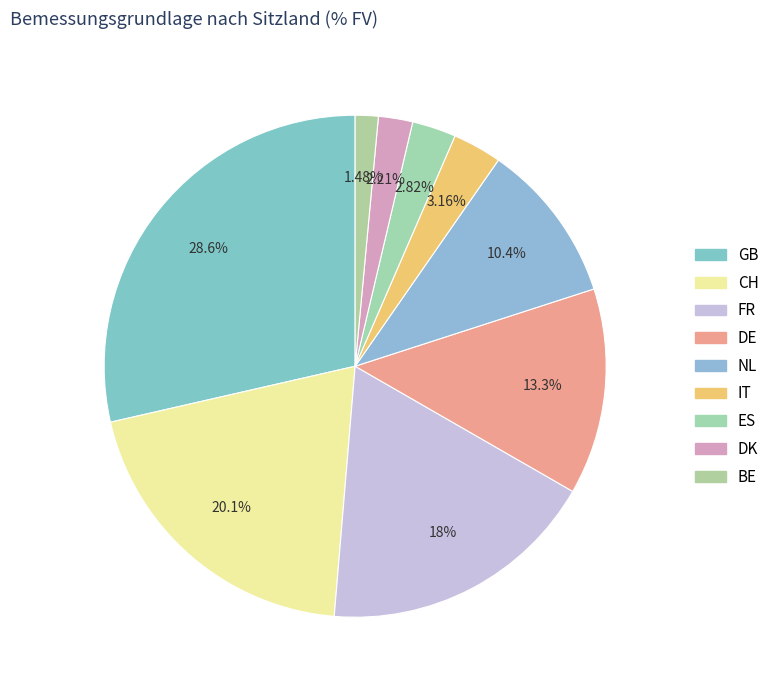

Does any single category account for the majority?

No